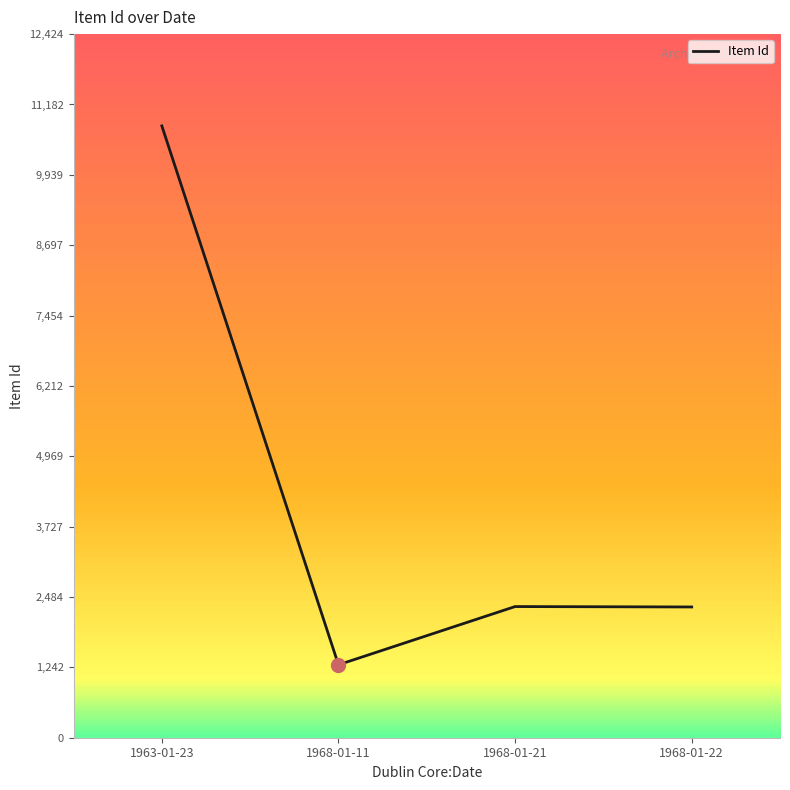

What is the minimum value shown in the chart?

1288